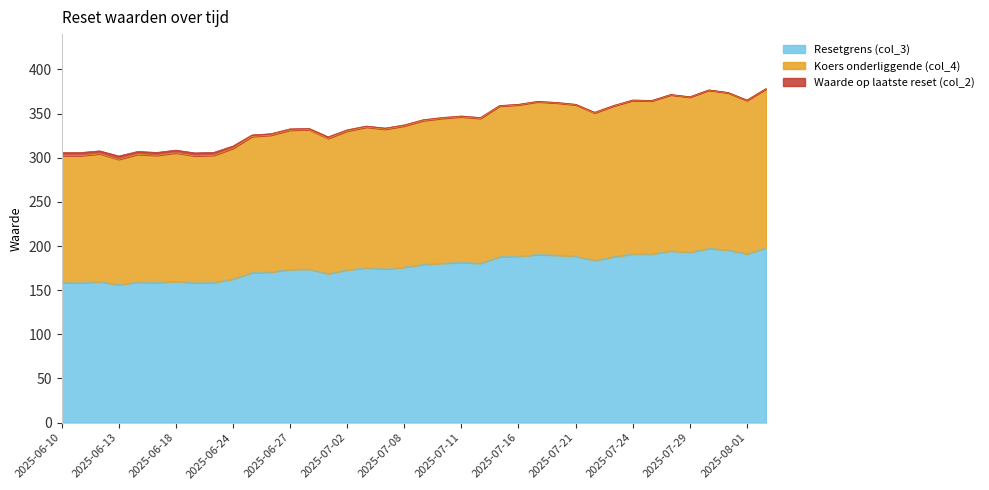

Count the number of categories in the chart.

38